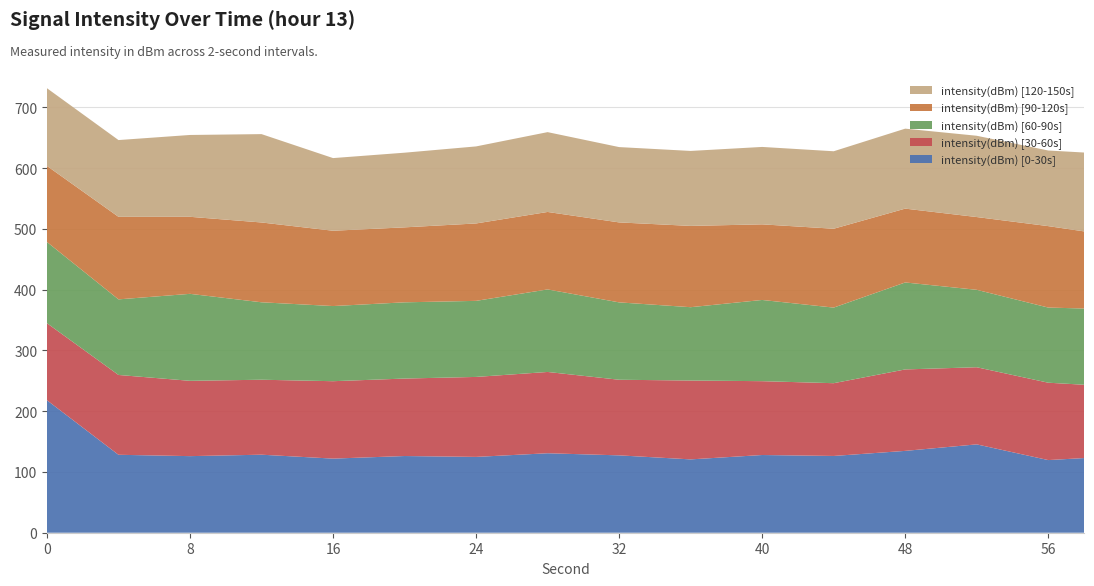

What is the lowest value of the intensity(dBm) [0-30s] series?

119.5